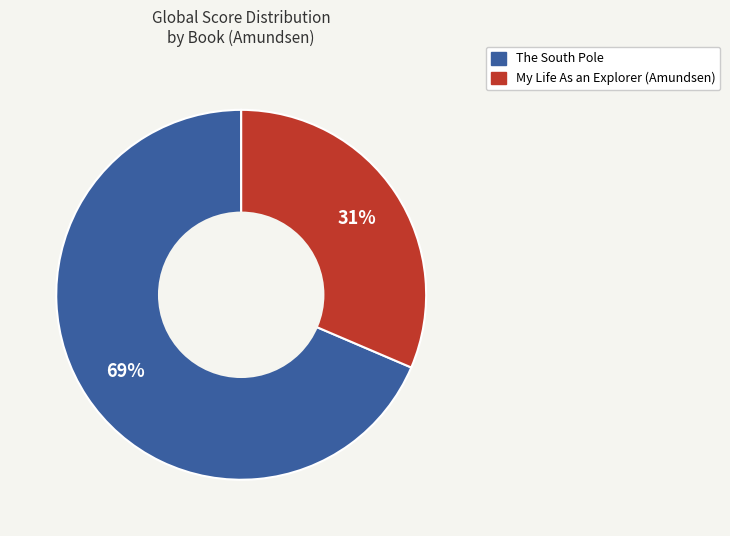

What is the ratio of the value at The South Pole to the value at My Life As an Explorer (Amundsen)?

2.2